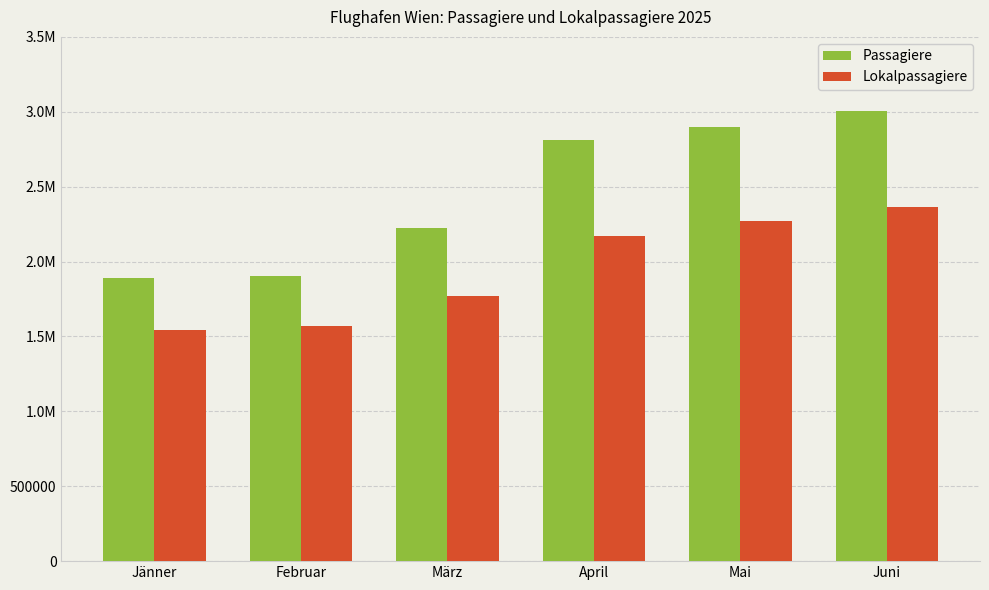

What are all the series names shown in the legend?

Passagiere, Lokalpassagiere